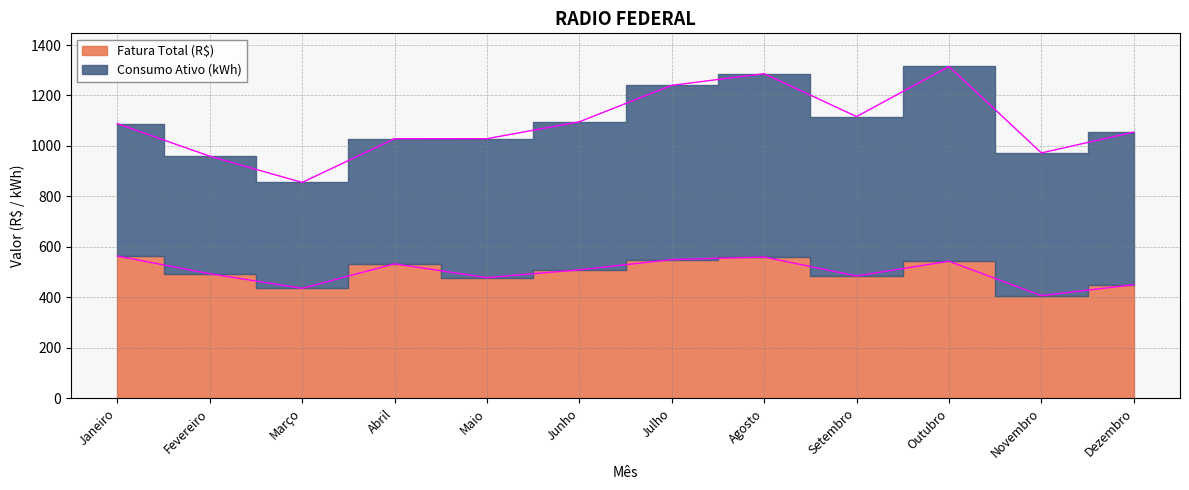

Which label corresponds to the smallest value in the chart?

Novembro